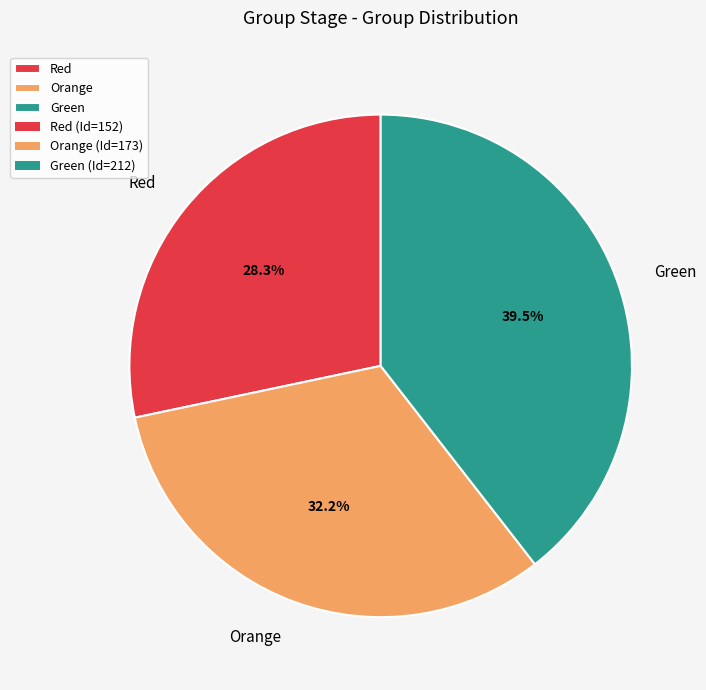

How many slices are in this pie chart?

3